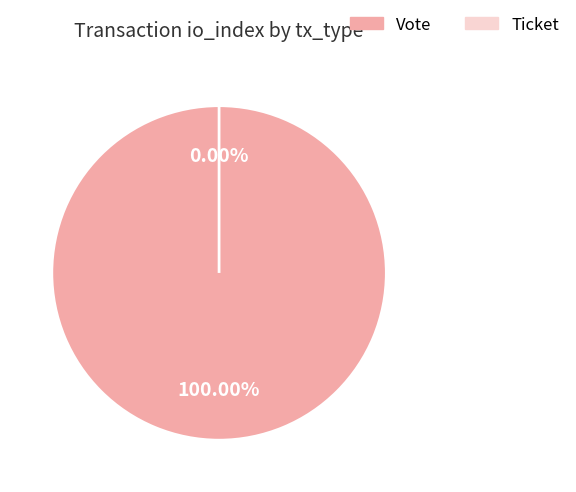

What is the largest slice in the pie chart?

Vote